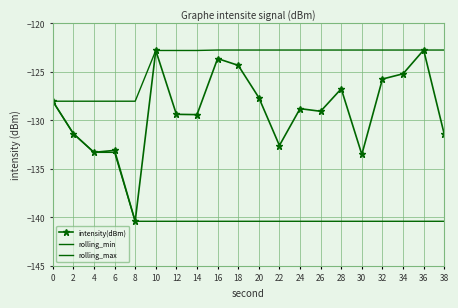

Rank the series by their average value, from highest to lowest.

rolling_max, intensity(dBm), rolling_min